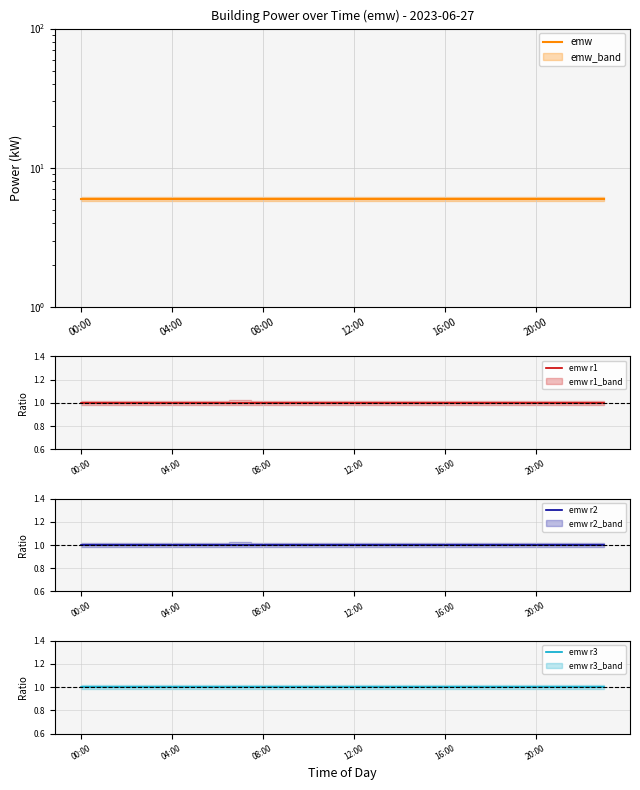

What is the total value across all series at 17?

9.0